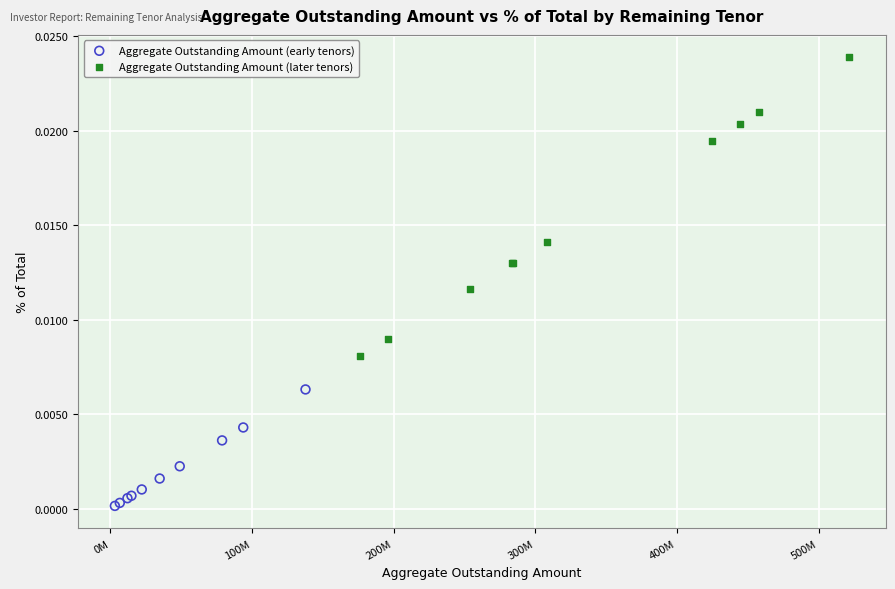

Which series has the widest spread of Y values?

Aggregate Outstanding Amount (later tenors)